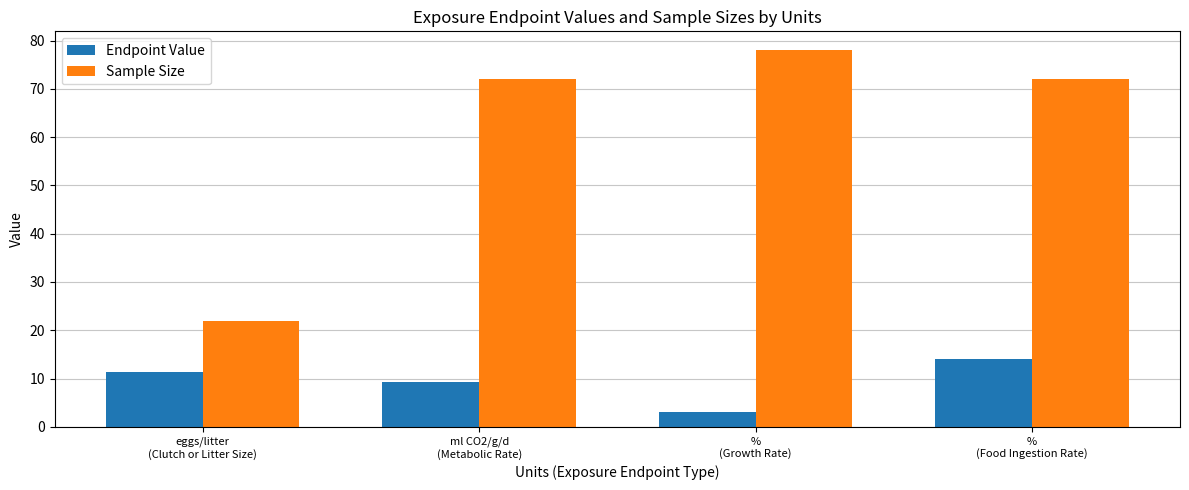

What are all the series names shown in the legend?

Endpoint Value, Sample Size